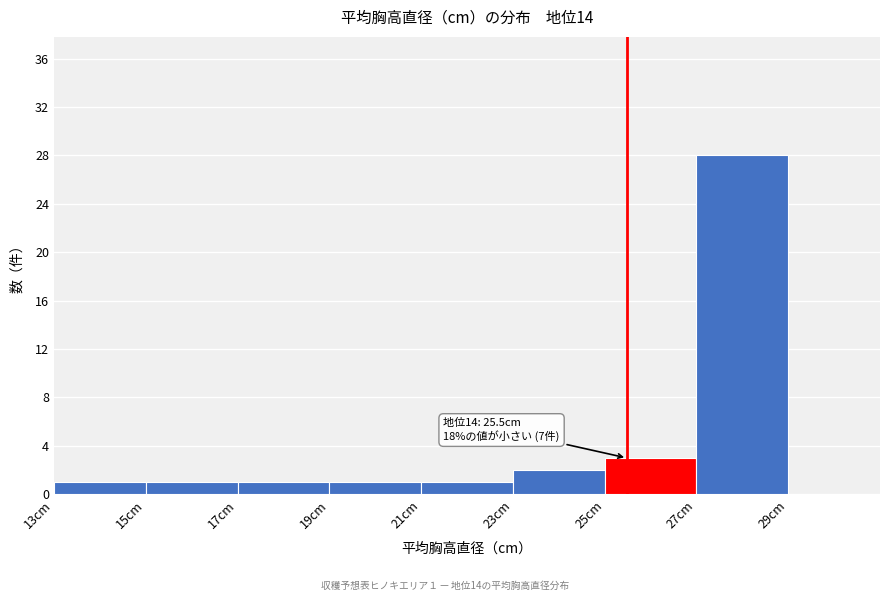

Which range on the x-axis has the tallest bar?

27 to 29